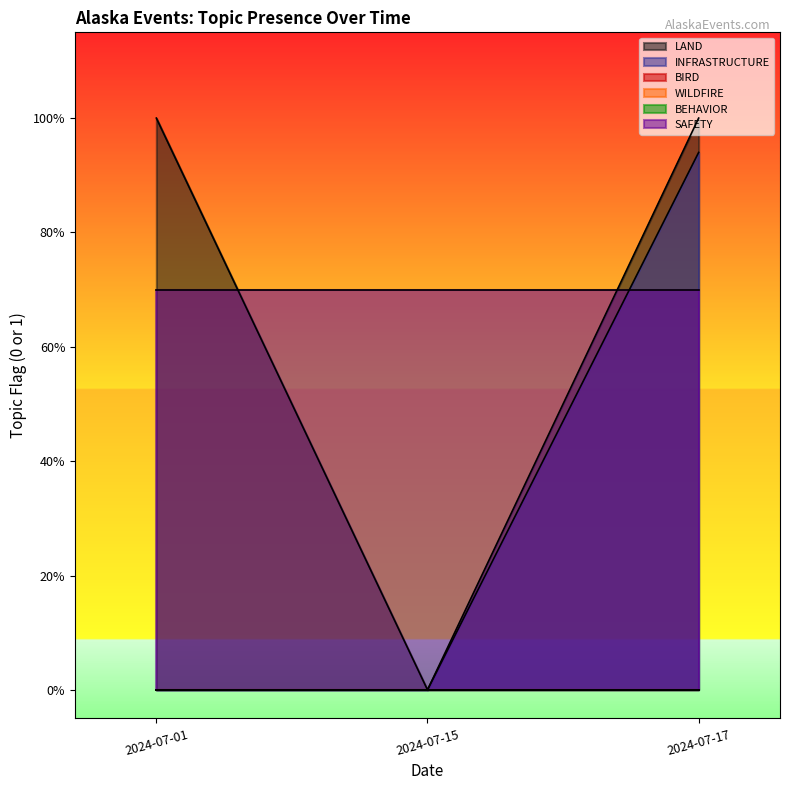

What are all the series names shown in the legend?

LAND, INFRASTRUCTURE, BIRD, WILDFIRE, BEHAVIOR, SAFETY